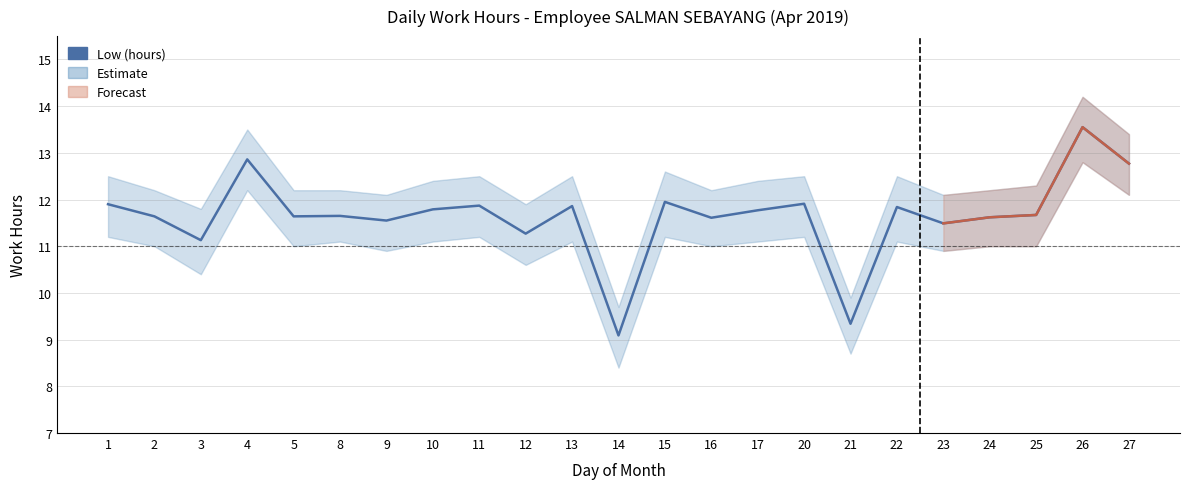

What is the approximate value at 4?

12.9